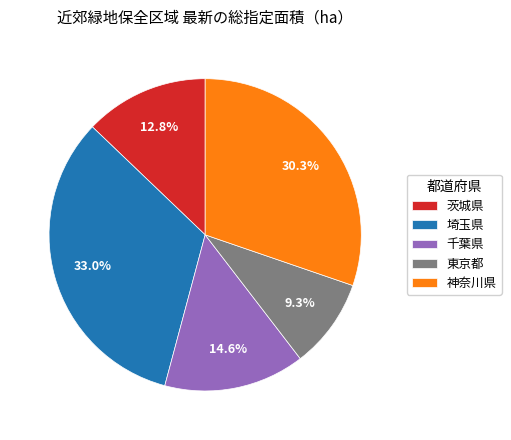

To the nearest percent, what percentage of the pie is 茨城県?

13%